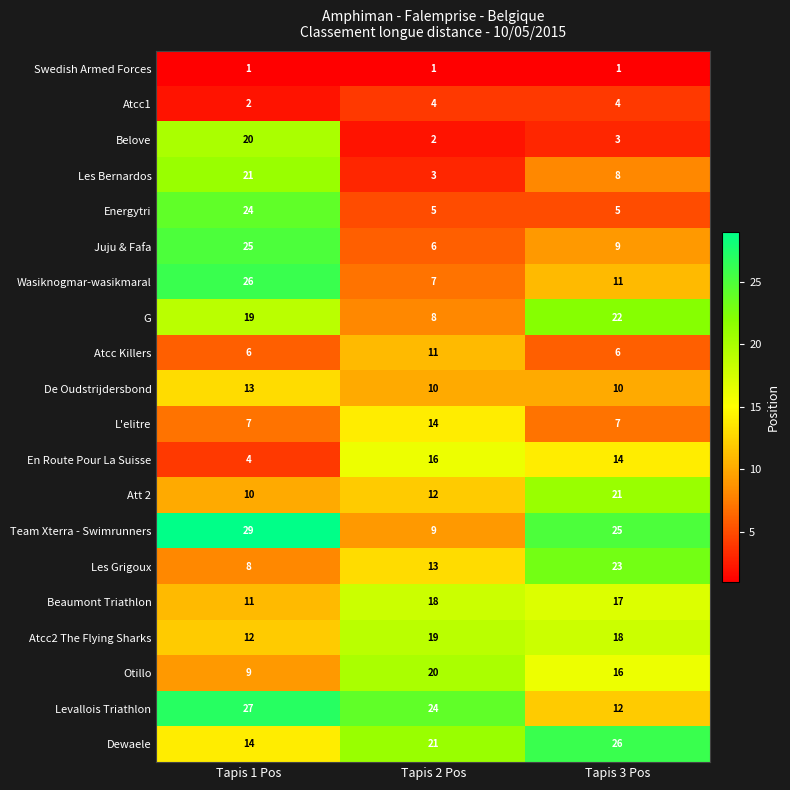

What is the average value of the En Route Pour La Suisse series?

11